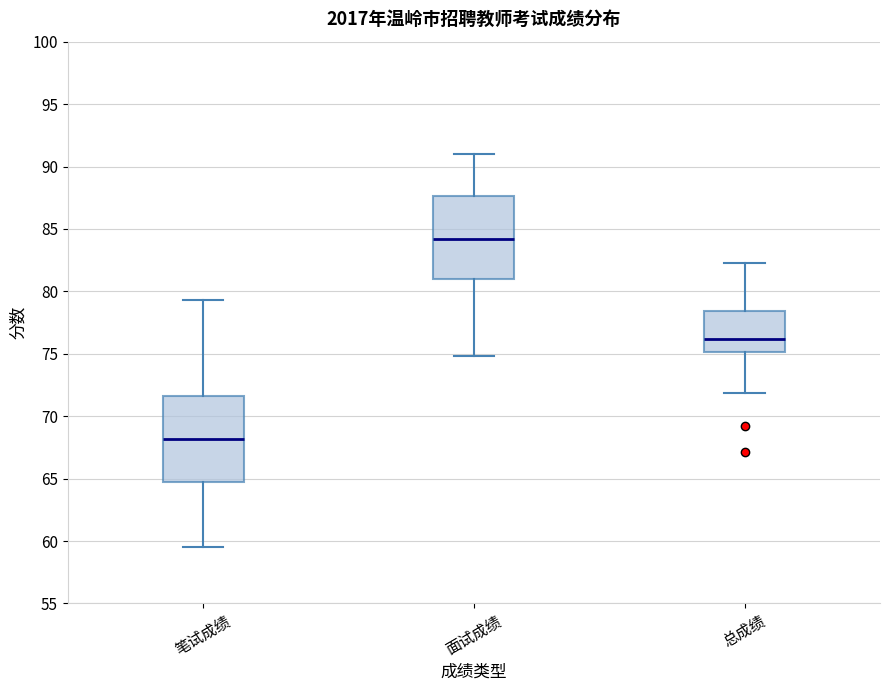

Where is the lower edge of the box for 总成绩 on the y-axis? The values are not printed on the chart, so give them approximately, as read against the axis.

75.0